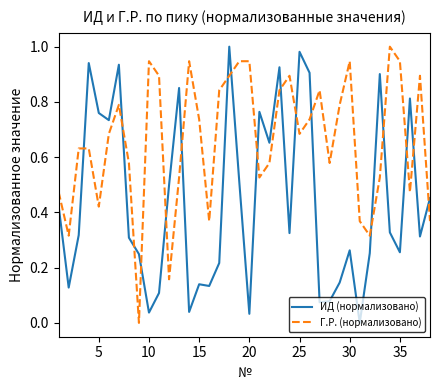

List the series in order of their overall mean, highest first.

Г.Р. (нормализовано), ИД (нормализовано)